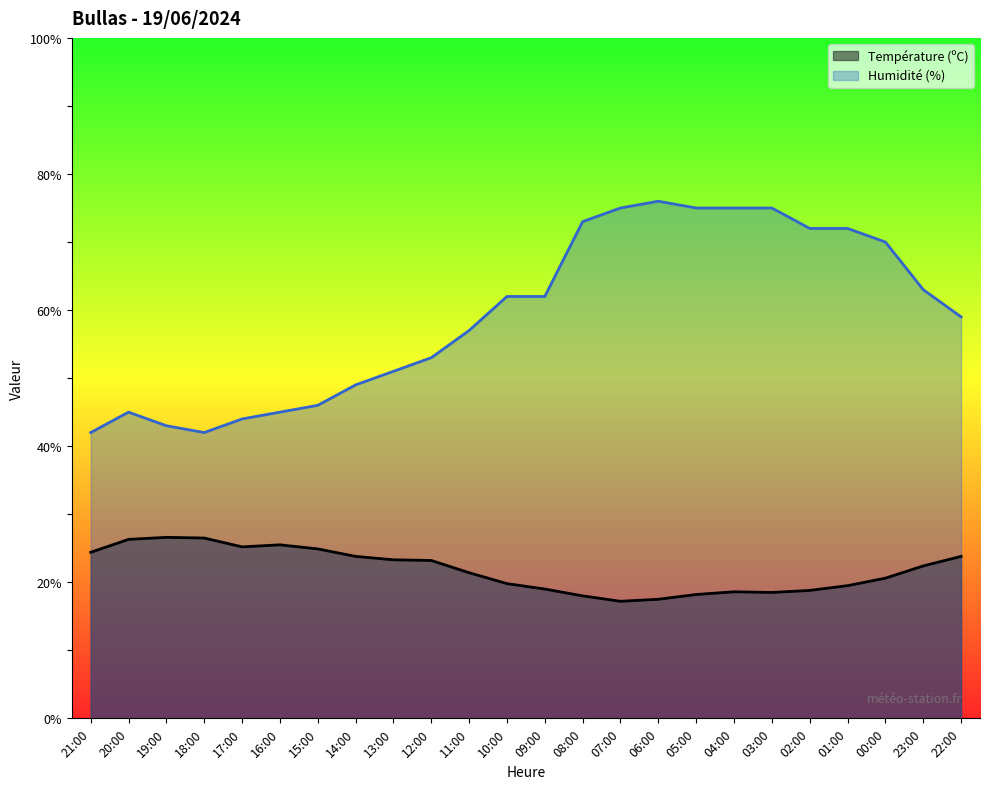

Is it true that Température (ºC) equals 5.4 at 17:00?

False